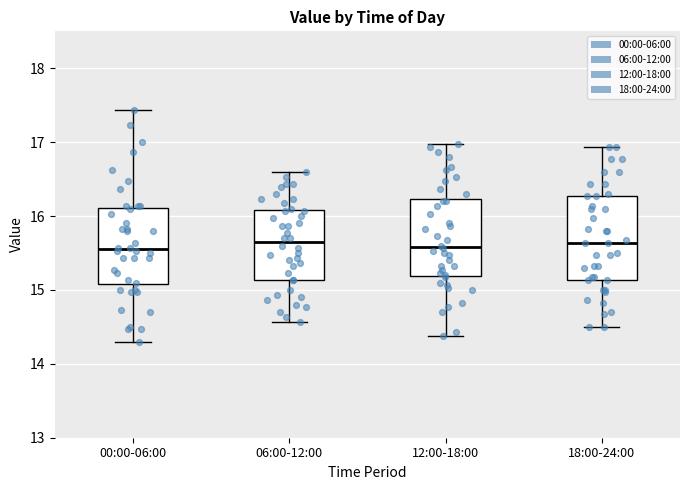

Reading left to right, read every box against the y-axis: the position of its median line, the range the box covers, and the ends of its whiskers. The values are not printed on the chart, so give them approximately, as read against the axis.

00:00-06:00: median 15.6, box 15.1 to 16.1, whiskers 14.3 to 17.4
06:00-12:00: median 15.7, box 15.1 to 16.1, whiskers 14.6 to 16.6
12:00-18:00: median 15.6, box 15.2 to 16.2, whiskers 14.4 to 17.0
18:00-24:00: median 15.6, box 15.1 to 16.3, whiskers 14.5 to 16.9